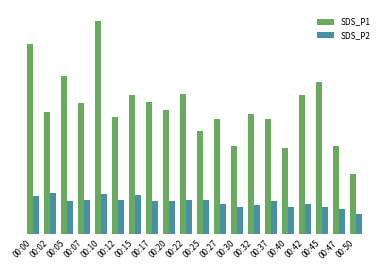

Are the bars horizontal?

No